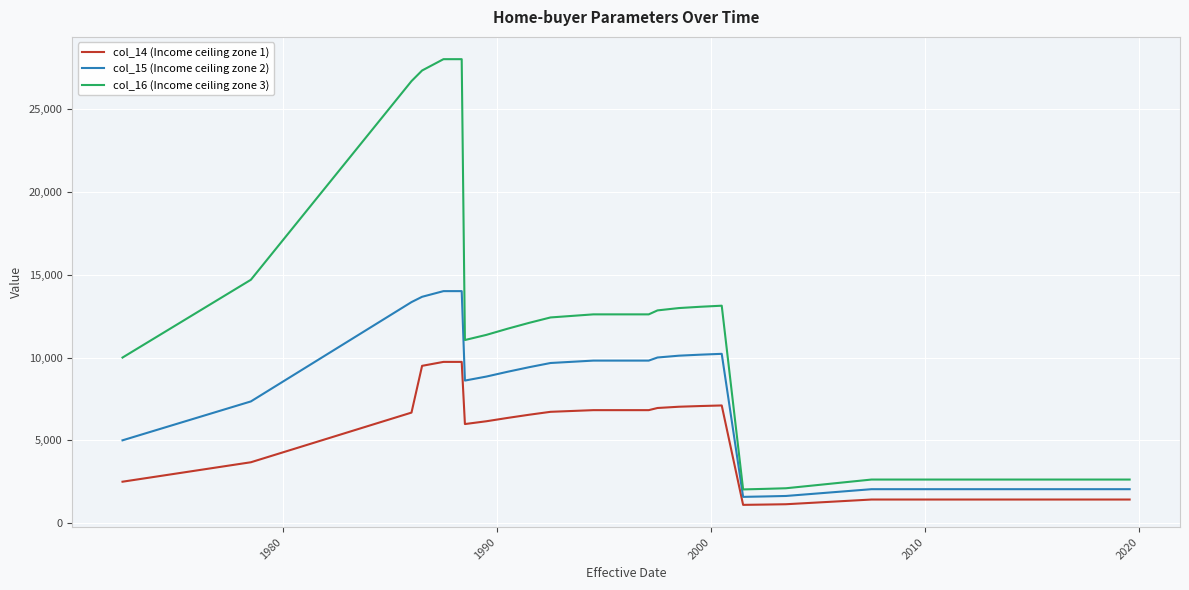

What is the difference between the maximum and minimum values in the col_14 (Income ceiling zone 1) series?

8637.3